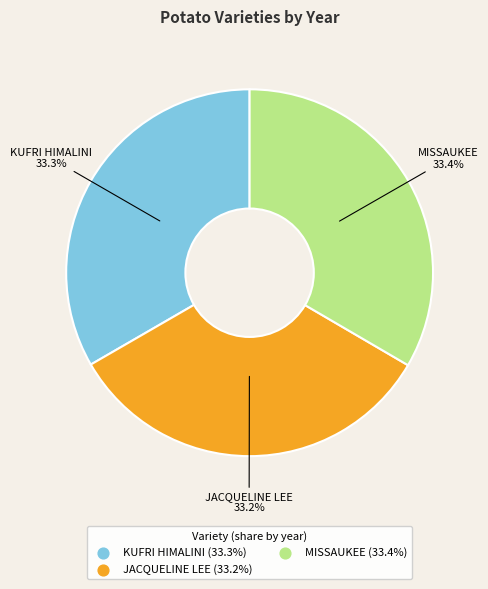

Is there any slice that represents more than half of the pie?

No